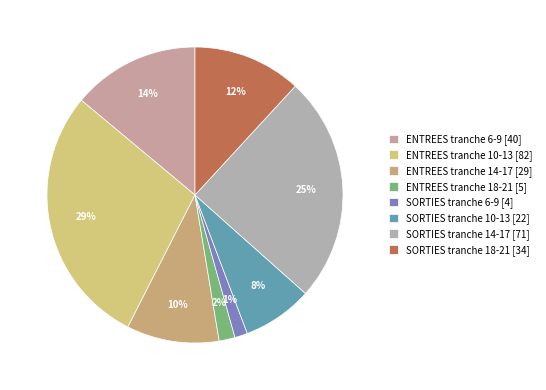

Rank the categories by value from highest to lowest.

ENTREES tranche 10-13, SORTIES tranche 14-17, ENTREES tranche 6-9, SORTIES tranche 18-21, ENTREES tranche 14-17, SORTIES tranche 10-13, ENTREES tranche 18-21, SORTIES tranche 6-9